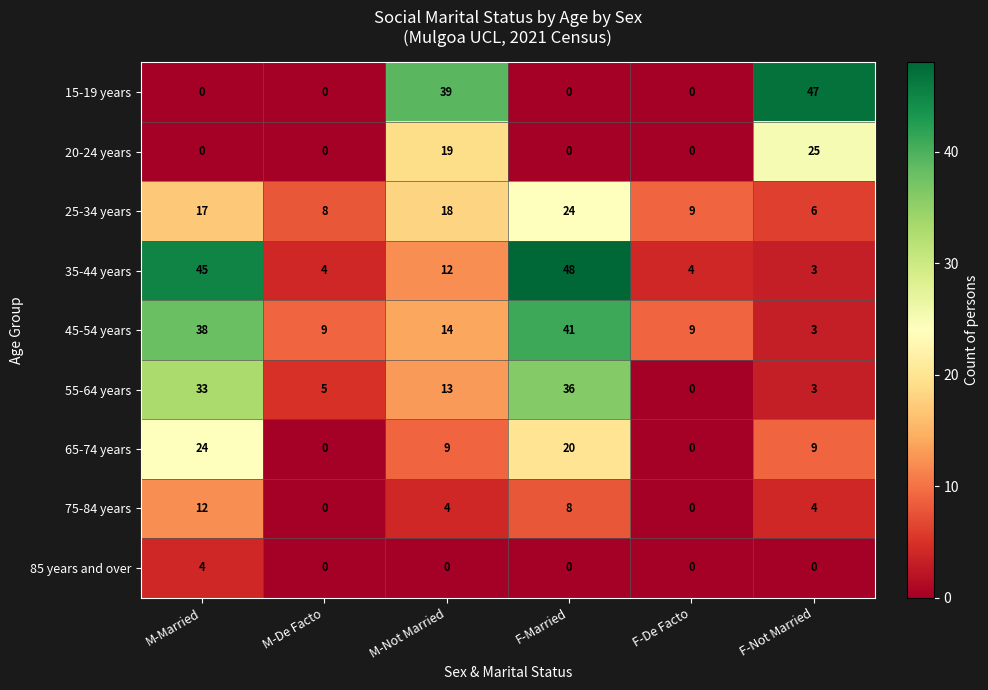

The 15-19 years series shows 39 at M-Not Married. True or false?

True